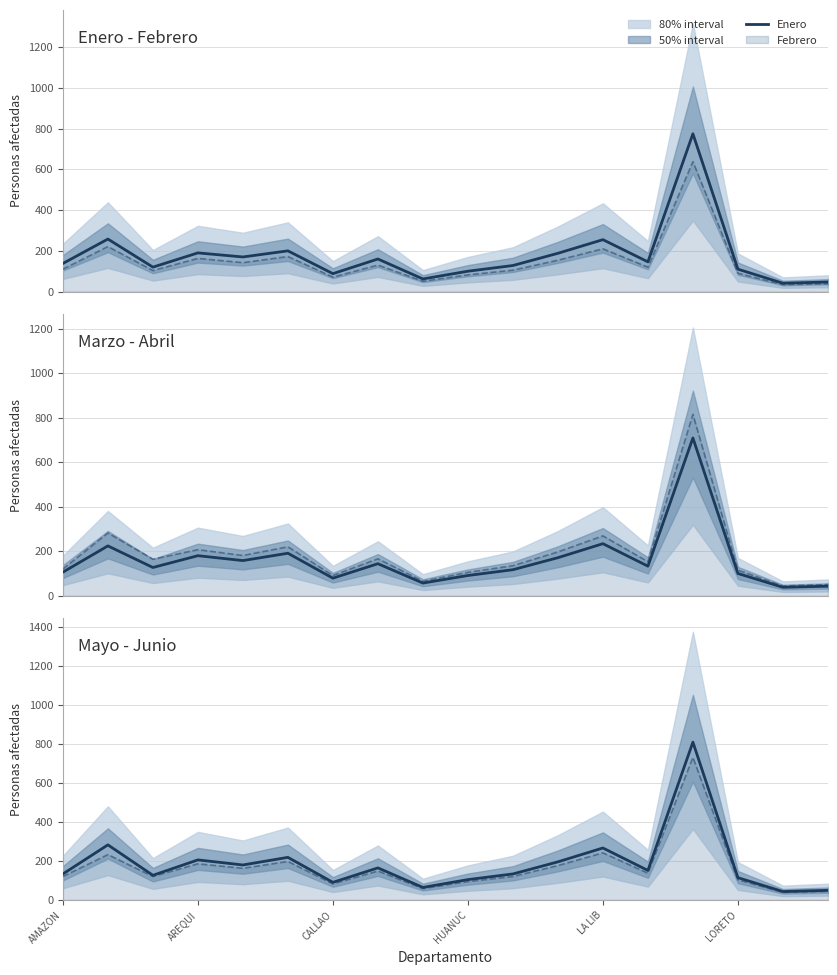

Is it true that Enero equals 89 at 13?

False